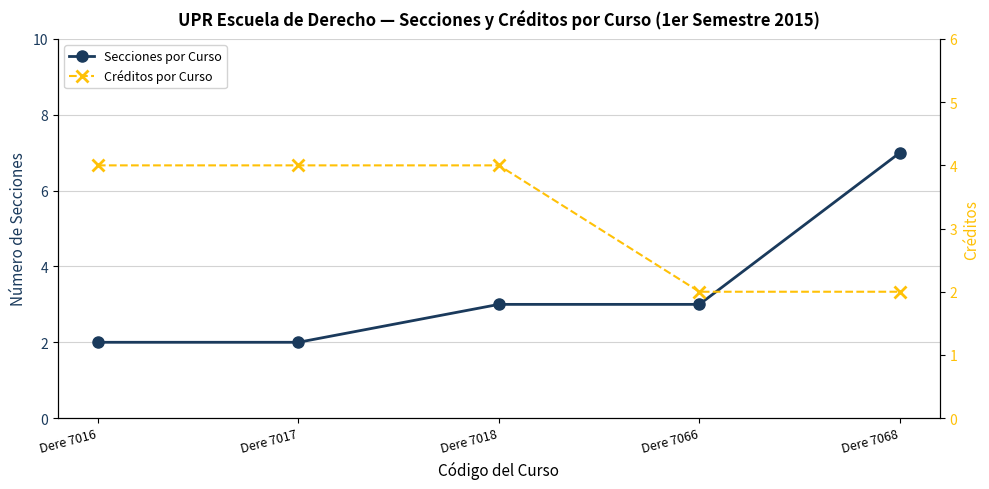

True or false: Secciones por Curso has more than 1 interior local peaks.

False